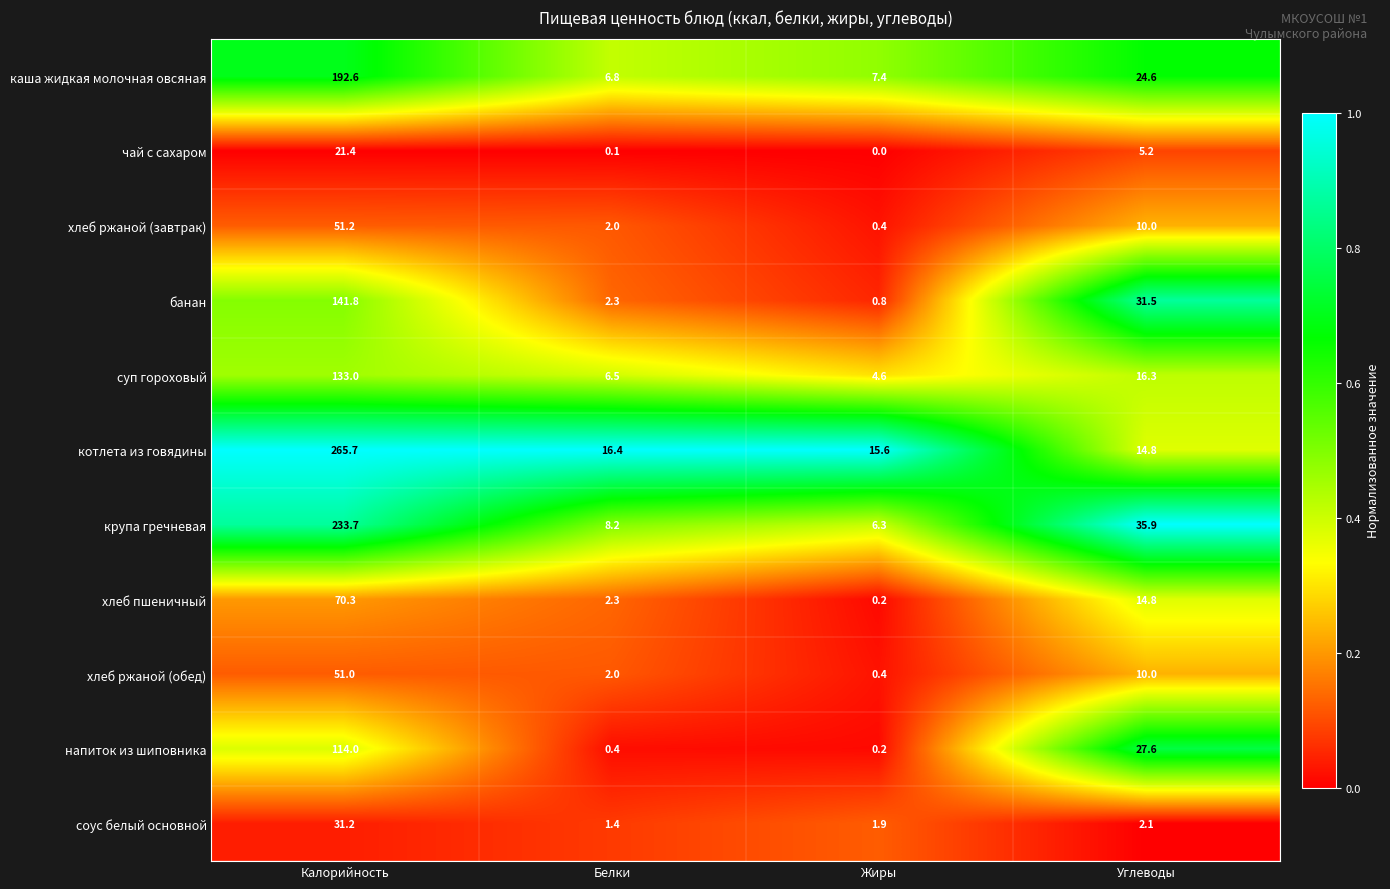

Which series has the largest total across all categories?

котлета из говядины